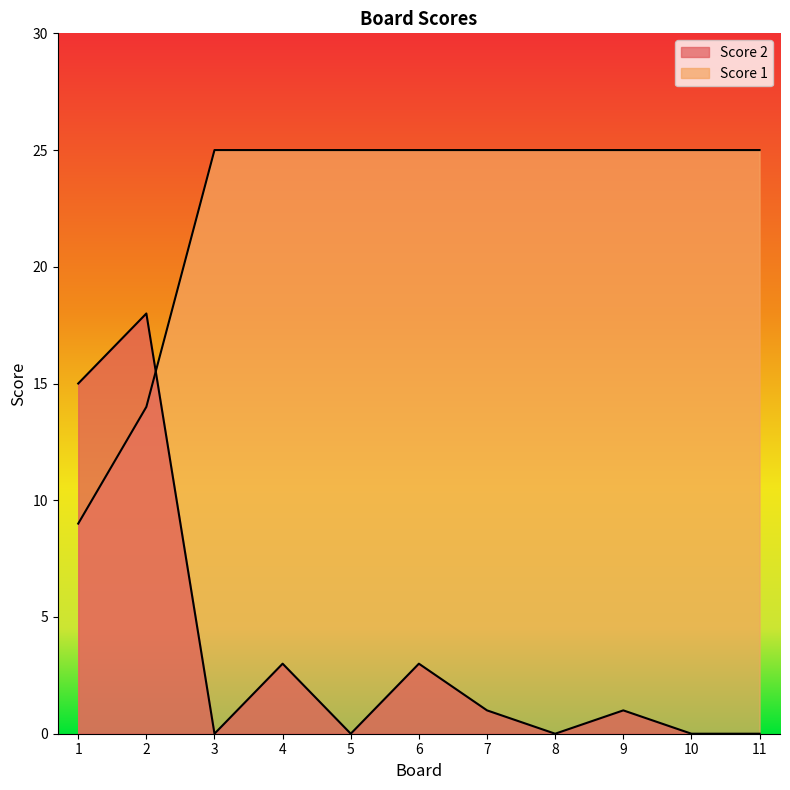

Which series has the largest total across all categories?

Score 1